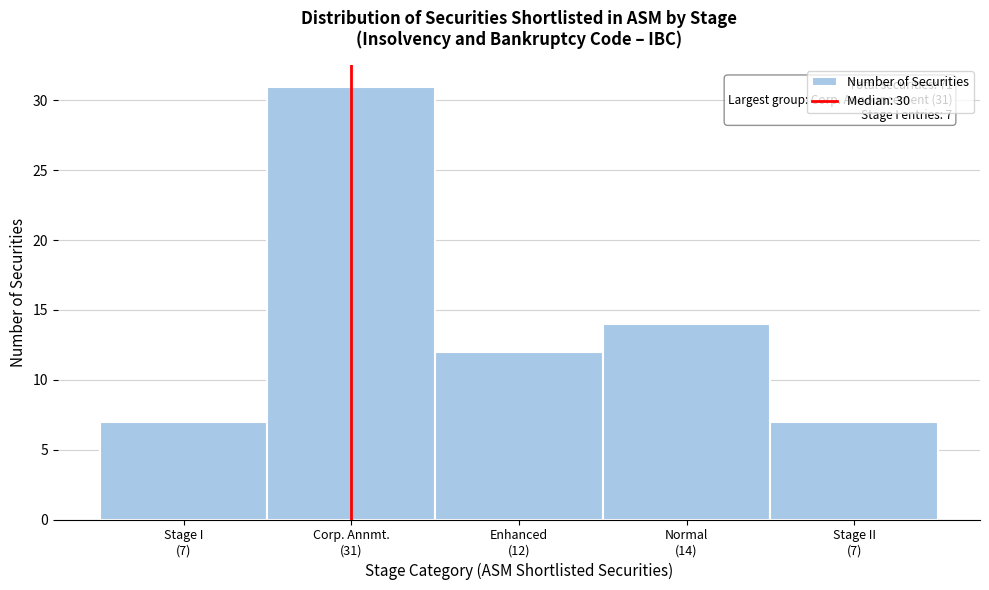

Reading left to right, list all the values displayed in this chart.

7	31	12	14	7